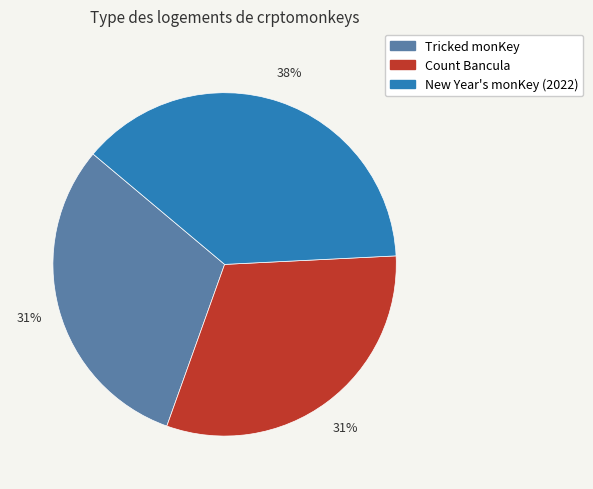

To the nearest percent, what is the difference between the largest and smallest slice percentages?

7%